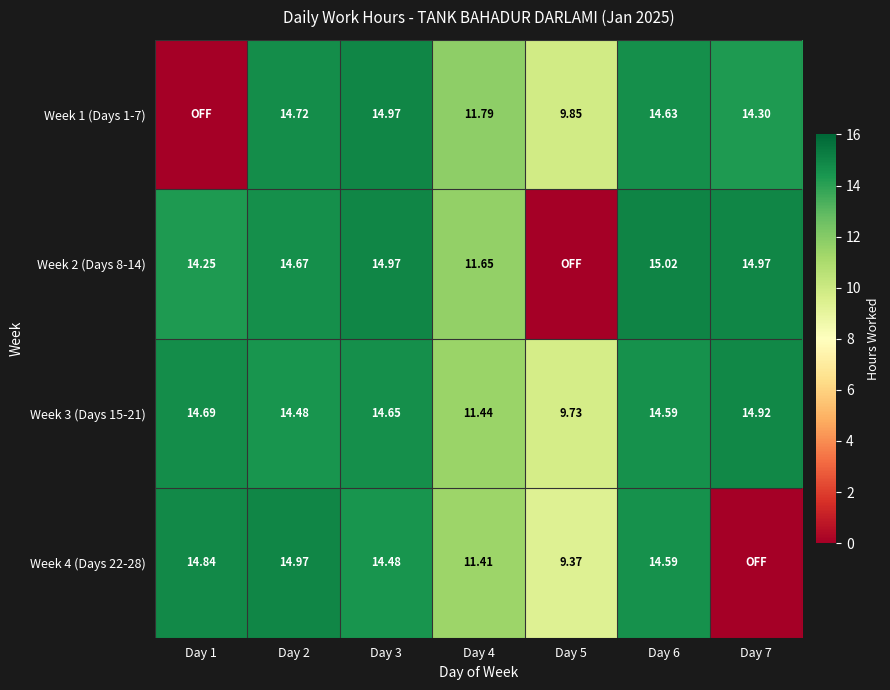

The Week 1 (Days 1-7) series shows 9.8 at Day 5. True or false?

True